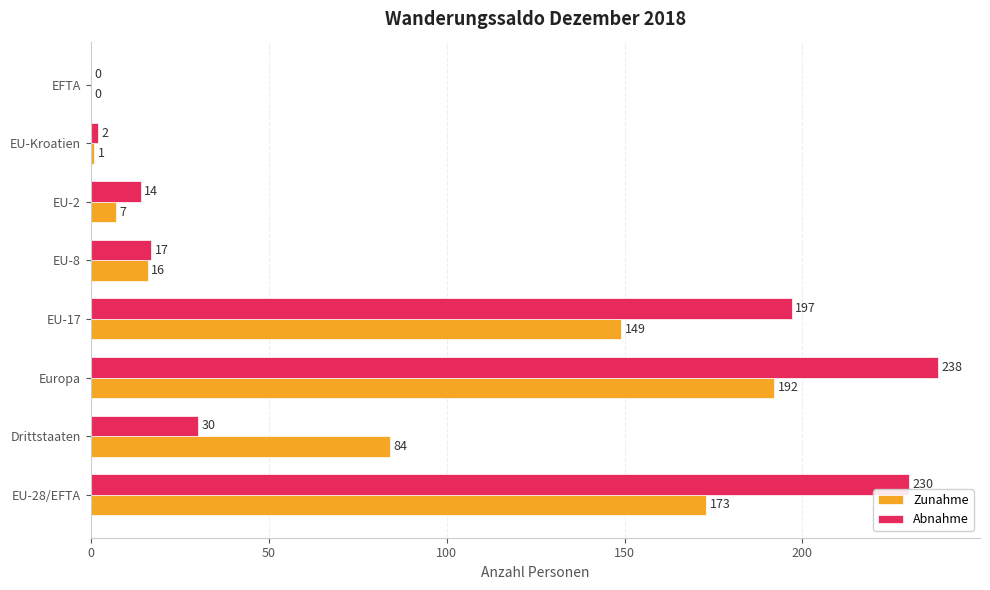

Between EU-17 and EFTA, which series saw the biggest shift?

Abnahme